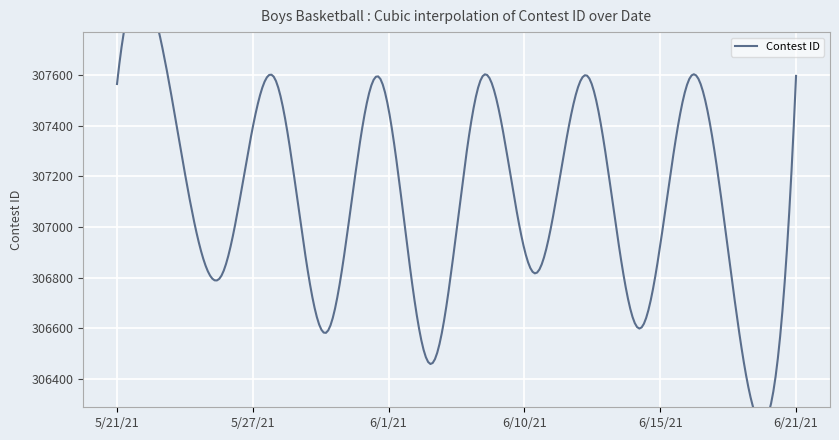

How many values are below 307567?

7